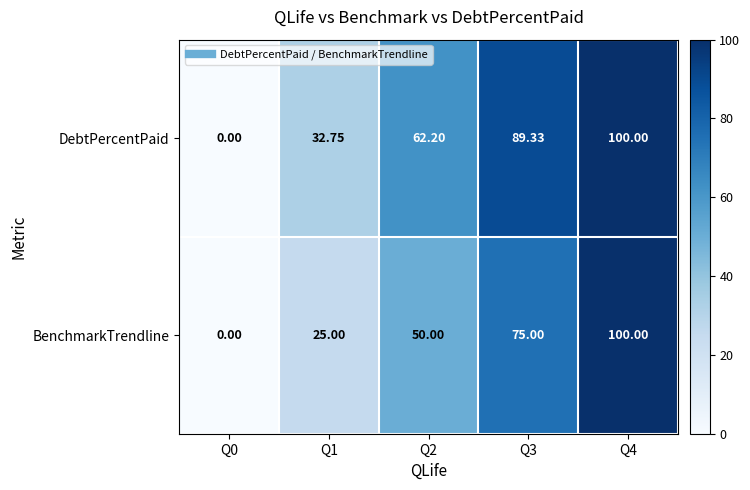

Which series has the largest total across all categories?

DebtPercentPaid